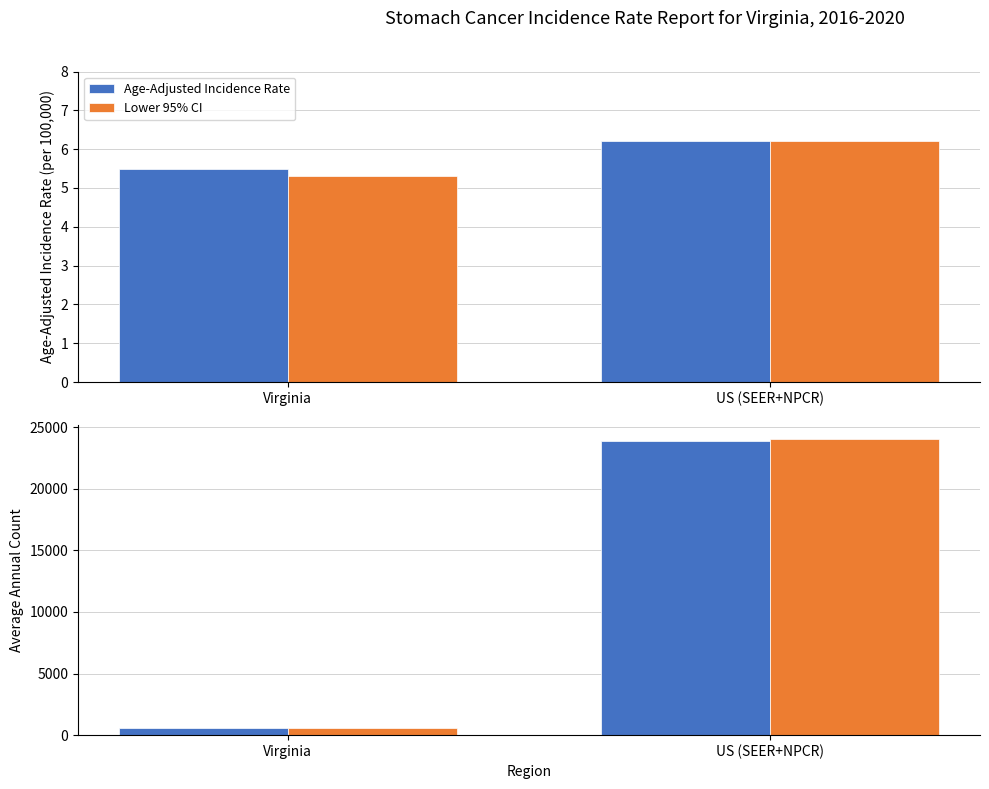

What is the lowest value of the Lower 95% CI series?

560